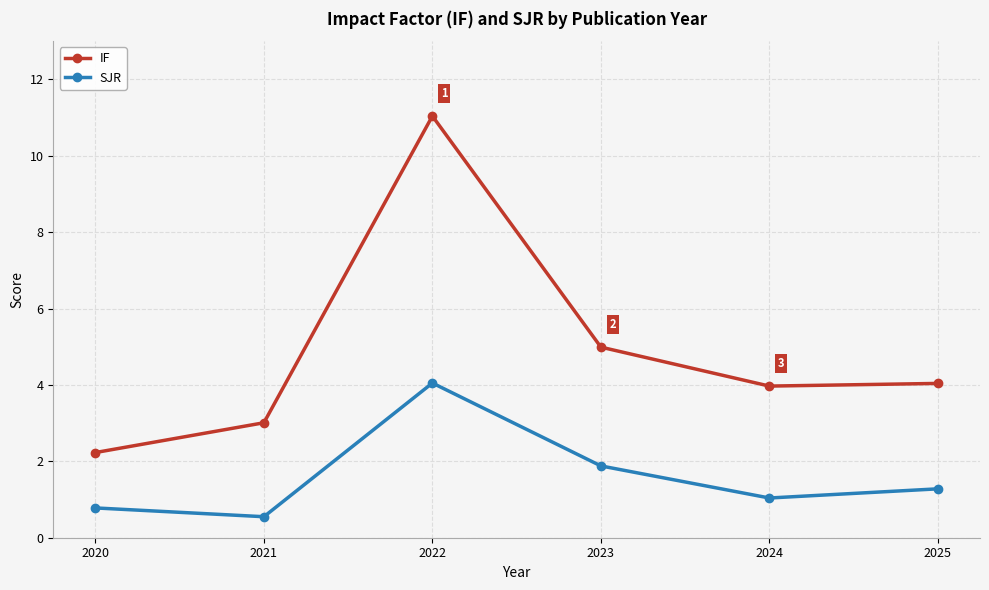

True or false: IF and SJR intersect in this chart.

False